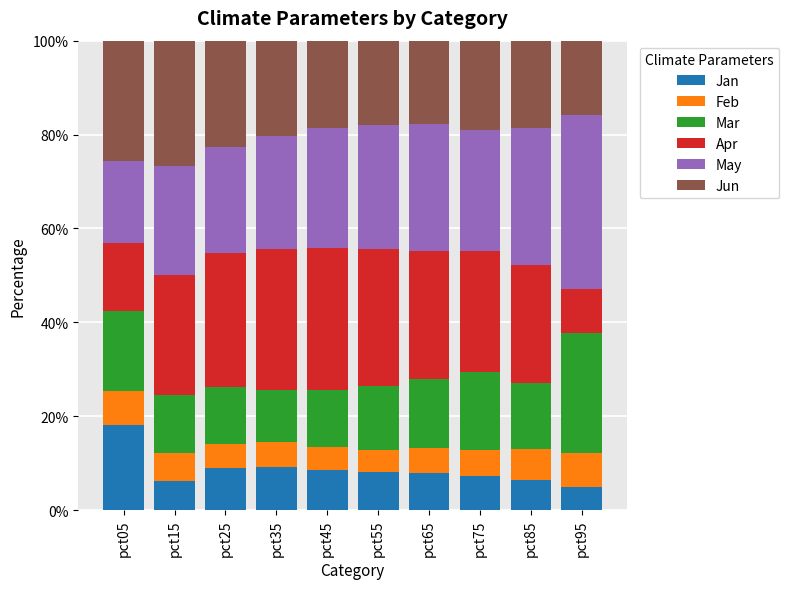

What is the lowest value of the Jan series?

5.0